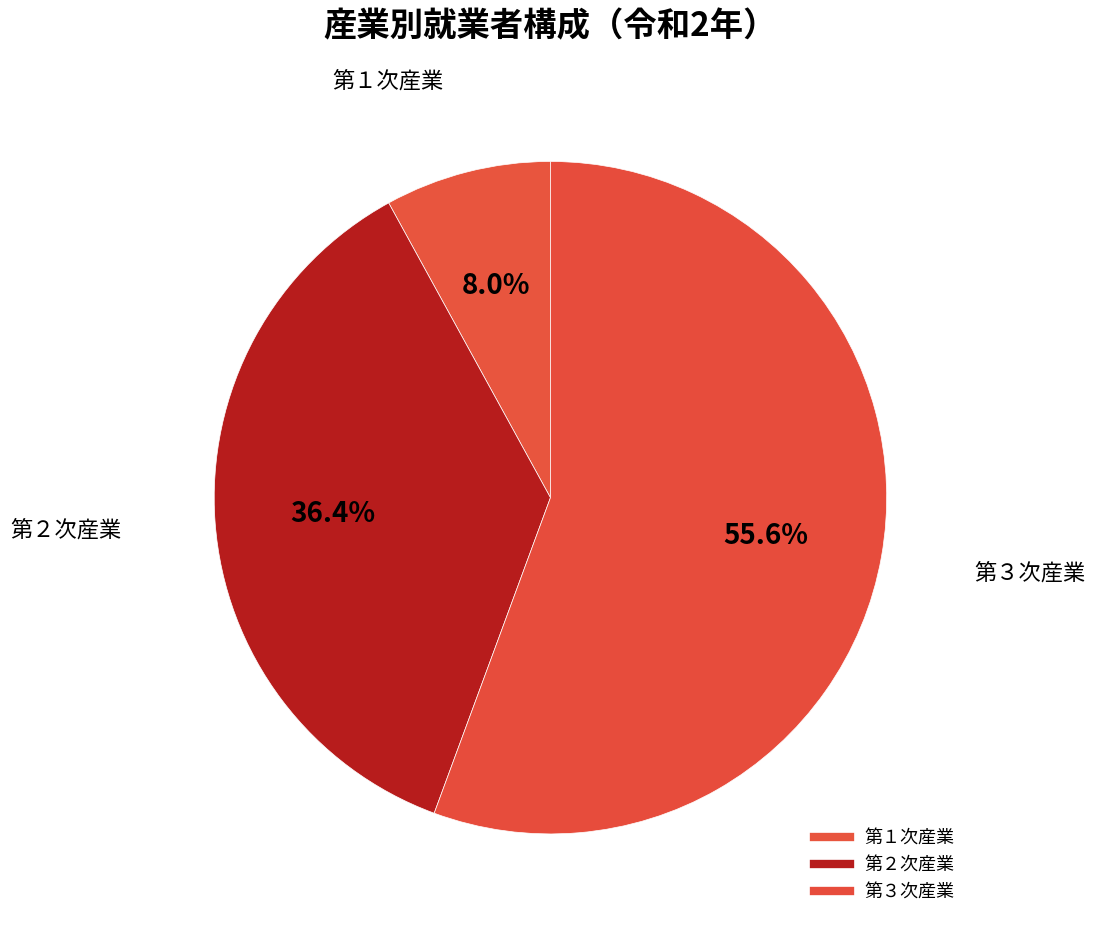

Do 第２次産業 and 第３次産業 together represent more than half of the pie?

Yes